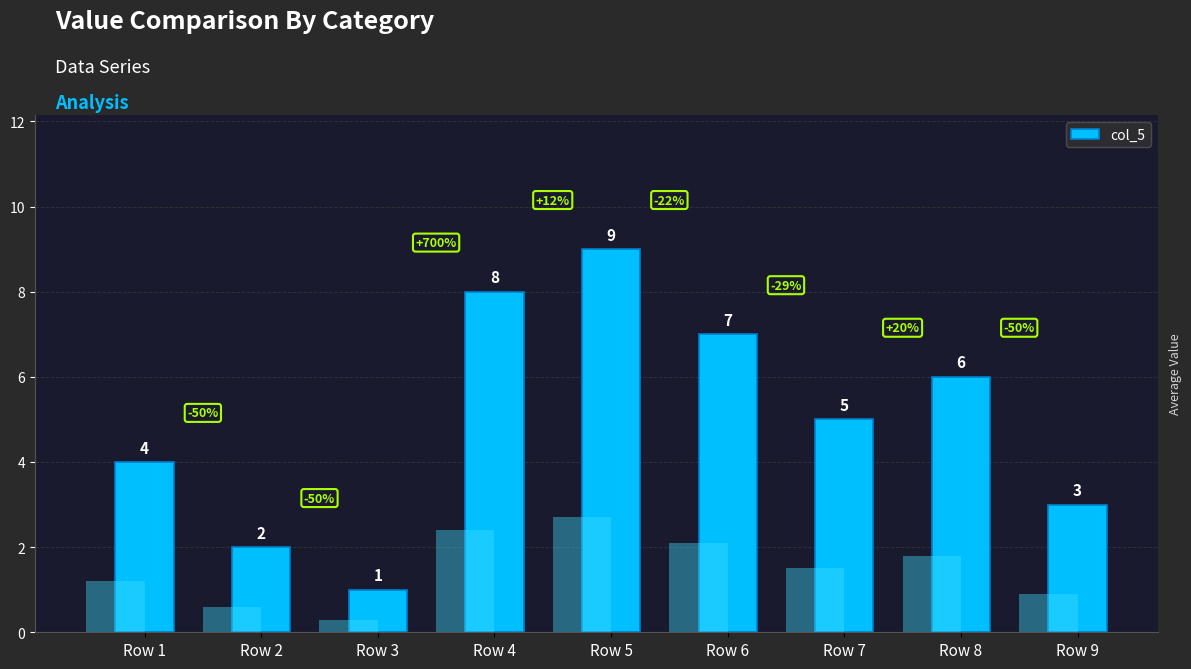

Which has a higher value, Row 9 or Row 4?

Row 4